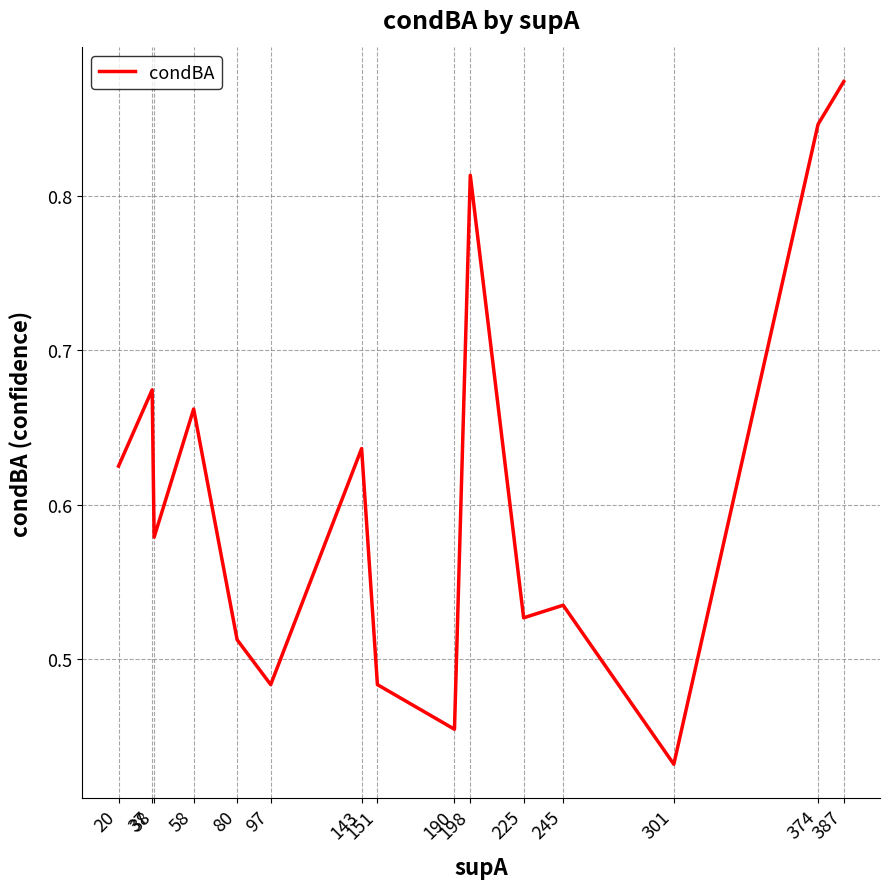

What is the value of the 13th point from the left?

0.4